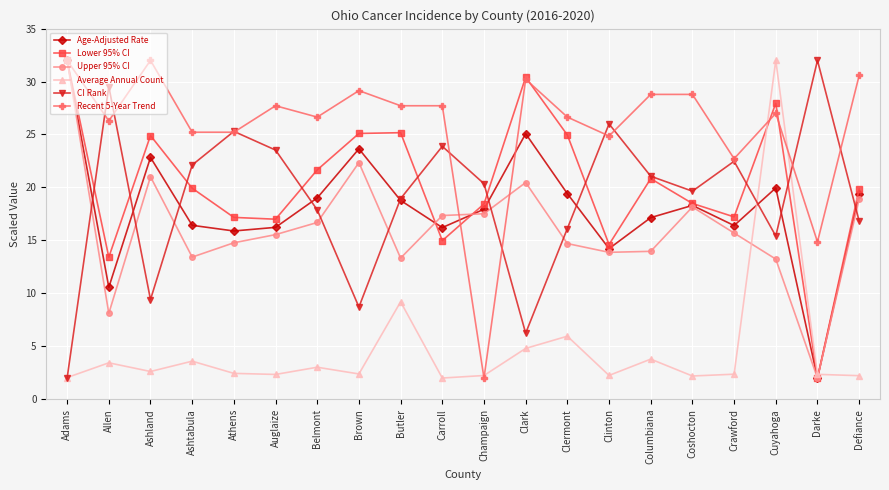

What is the label of the 18th point from the right?

Ashland